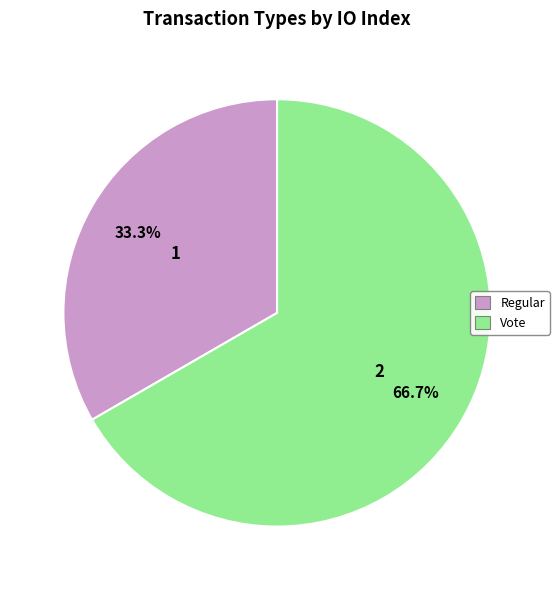

To the nearest percent, what is the combined percentage of Regular and Vote?

100%